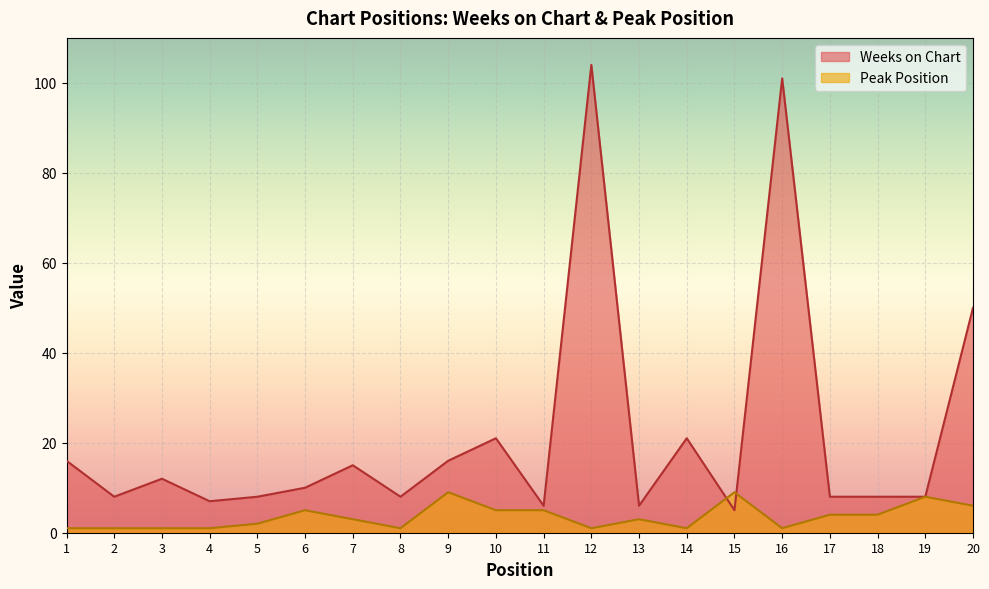

At which label does Peak Position reach its peak?

9